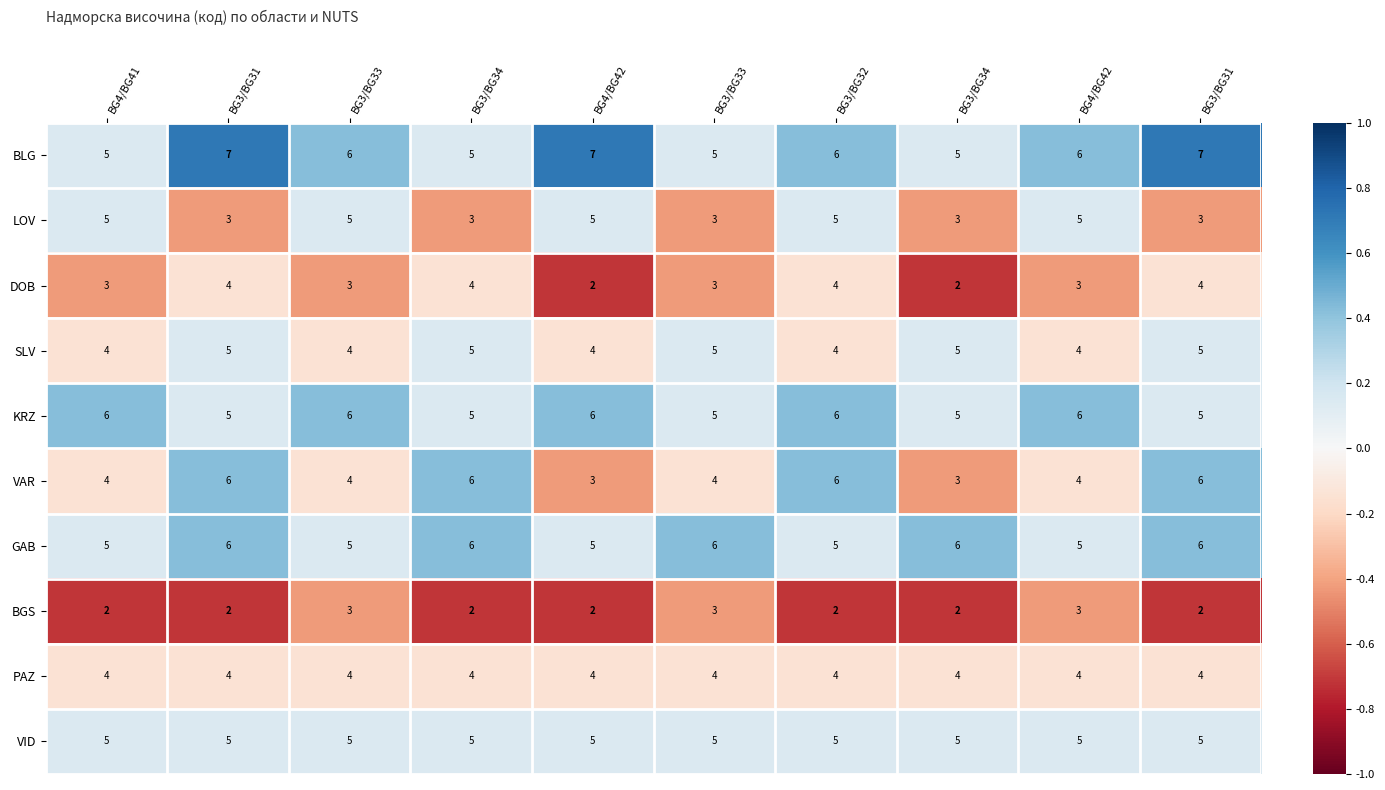

Reading right to left, extract all data points from this chart.

BLG: BG3/BG31=7.0	BG4/BG42=6.0	BG3/BG34=5.0	BG3/BG32=6.0	BG3/BG33=5.0	BG4/BG42=7.0	BG3/BG34=5.0	BG3/BG33=6.0	BG3/BG31=7.0	BG4/BG41=5.0
LOV: BG3/BG31=3.0	BG4/BG42=5.0	BG3/BG34=3.0	BG3/BG32=5.0	BG3/BG33=3.0	BG4/BG42=5.0	BG3/BG34=3.0	BG3/BG33=5.0	BG3/BG31=3.0	BG4/BG41=5.0
DOB: BG3/BG31=4.0	BG4/BG42=3.0	BG3/BG34=2.0	BG3/BG32=4.0	BG3/BG33=3.0	BG4/BG42=2.0	BG3/BG34=4.0	BG3/BG33=3.0	BG3/BG31=4.0	BG4/BG41=3.0
SLV: BG3/BG31=5.0	BG4/BG42=4.0	BG3/BG34=5.0	BG3/BG32=4.0	BG3/BG33=5.0	BG4/BG42=4.0	BG3/BG34=5.0	BG3/BG33=4.0	BG3/BG31=5.0	BG4/BG41=4.0
KRZ: BG3/BG31=5.0	BG4/BG42=6.0	BG3/BG34=5.0	BG3/BG32=6.0	BG3/BG33=5.0	BG4/BG42=6.0	BG3/BG34=5.0	BG3/BG33=6.0	BG3/BG31=5.0	BG4/BG41=6.0
VAR: BG3/BG31=6.0	BG4/BG42=4.0	BG3/BG34=3.0	BG3/BG32=6.0	BG3/BG33=4.0	BG4/BG42=3.0	BG3/BG34=6.0	BG3/BG33=4.0	BG3/BG31=6.0	BG4/BG41=4.0
GAB: BG3/BG31=6.0	BG4/BG42=5.0	BG3/BG34=6.0	BG3/BG32=5.0	BG3/BG33=6.0	BG4/BG42=5.0	BG3/BG34=6.0	BG3/BG33=5.0	BG3/BG31=6.0	BG4/BG41=5.0
BGS: BG3/BG31=2.0	BG4/BG42=3.0	BG3/BG34=2.0	BG3/BG32=2.0	BG3/BG33=3.0	BG4/BG42=2.0	BG3/BG34=2.0	BG3/BG33=3.0	BG3/BG31=2.0	BG4/BG41=2.0
PAZ: BG3/BG31=4.0	BG4/BG42=4.0	BG3/BG34=4.0	BG3/BG32=4.0	BG3/BG33=4.0	BG4/BG42=4.0	BG3/BG34=4.0	BG3/BG33=4.0	BG3/BG31=4.0	BG4/BG41=4.0
VID: BG3/BG31=5.0	BG4/BG42=5.0	BG3/BG34=5.0	BG3/BG32=5.0	BG3/BG33=5.0	BG4/BG42=5.0	BG3/BG34=5.0	BG3/BG33=5.0	BG3/BG31=5.0	BG4/BG41=5.0